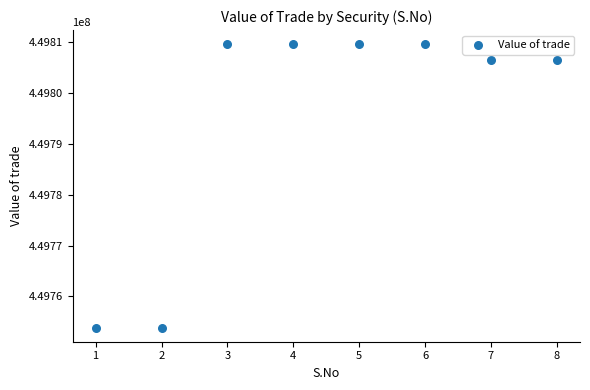

What is the average X value?

4